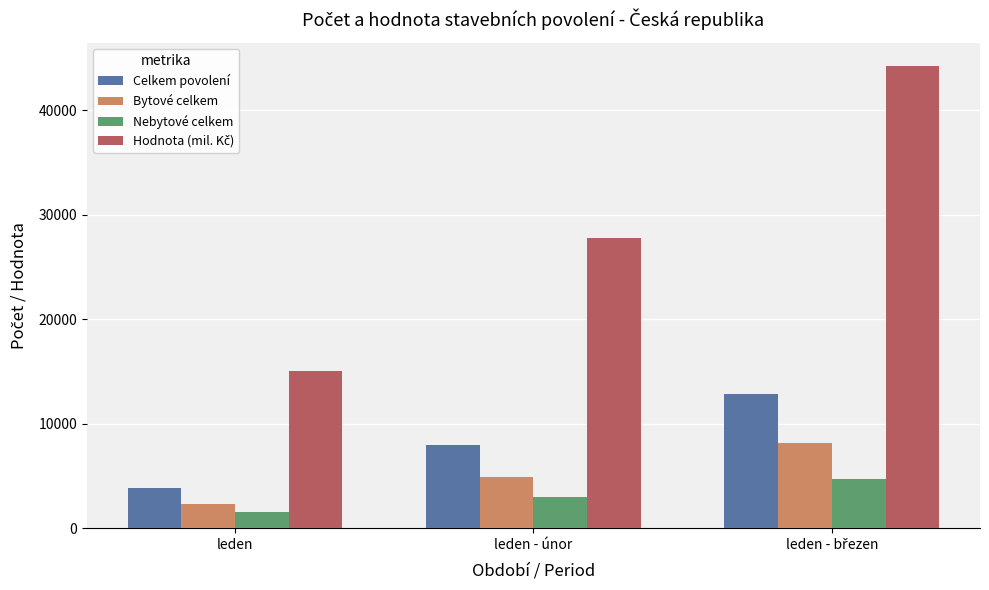

How many distinct data groups are displayed?

4